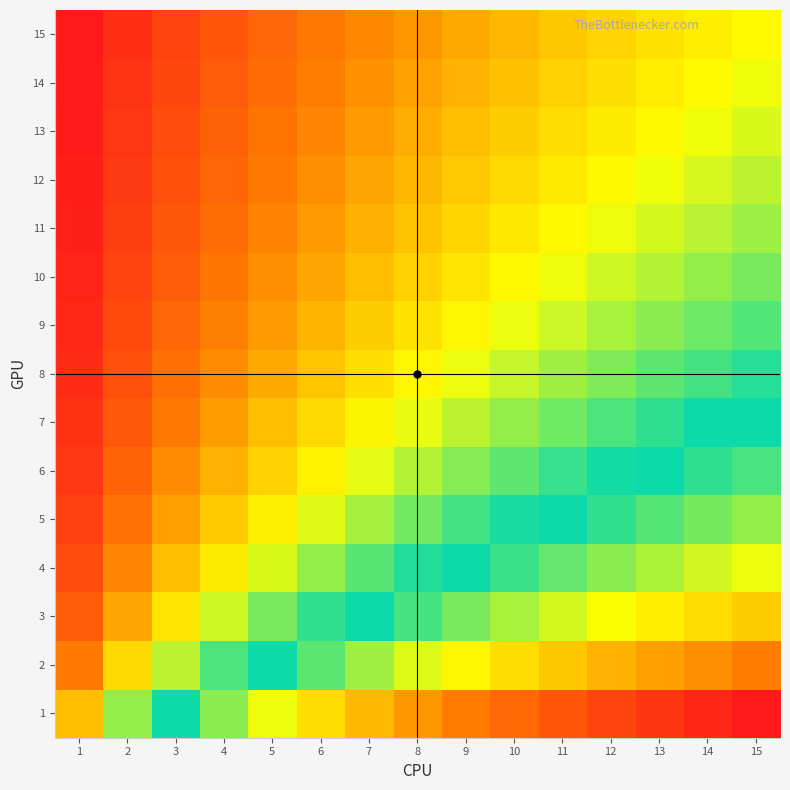

What is the total value across all series at 4?

1.7